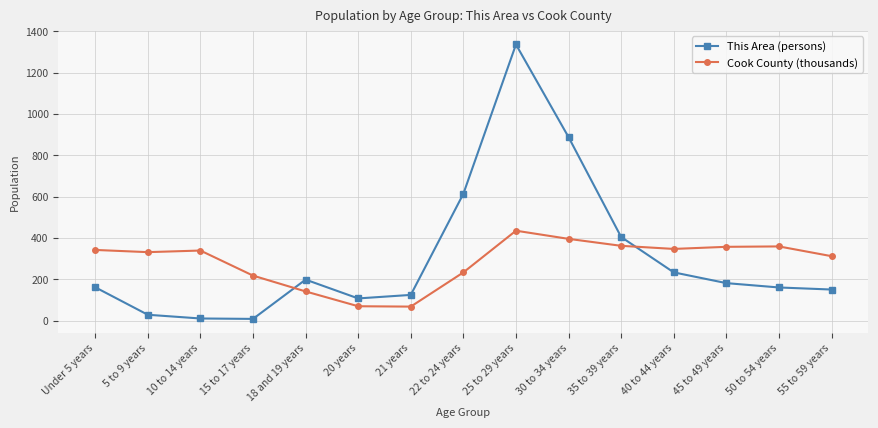

The value of Cook County (thousands) at 55 to 59 years is 200.3. True or false?

False